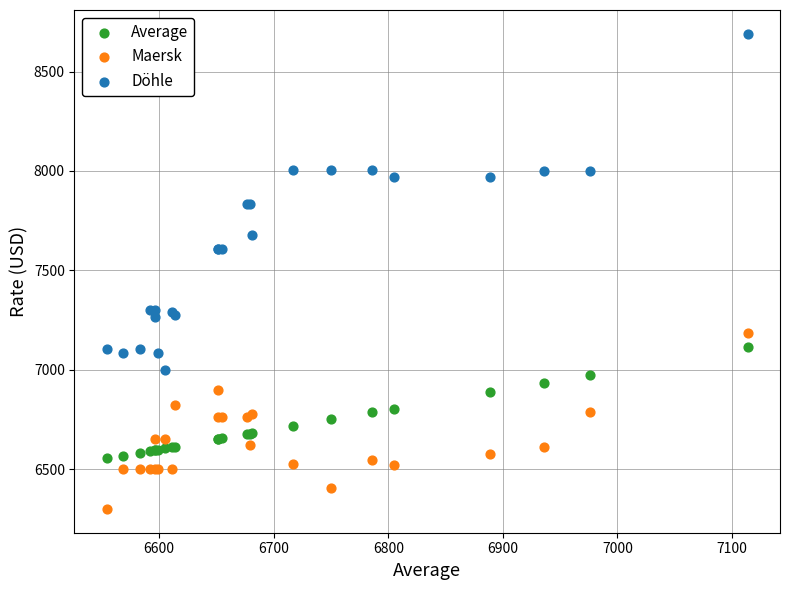

Which series contains the lowest Y value?

Maersk